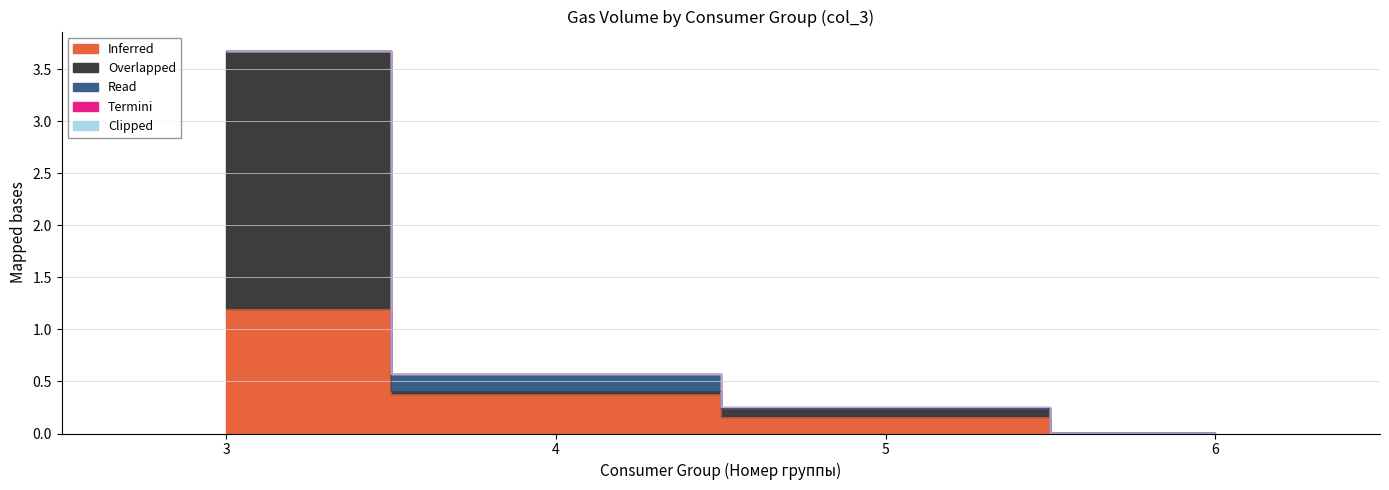

How many intersections are there between Overlapped and Read?

3